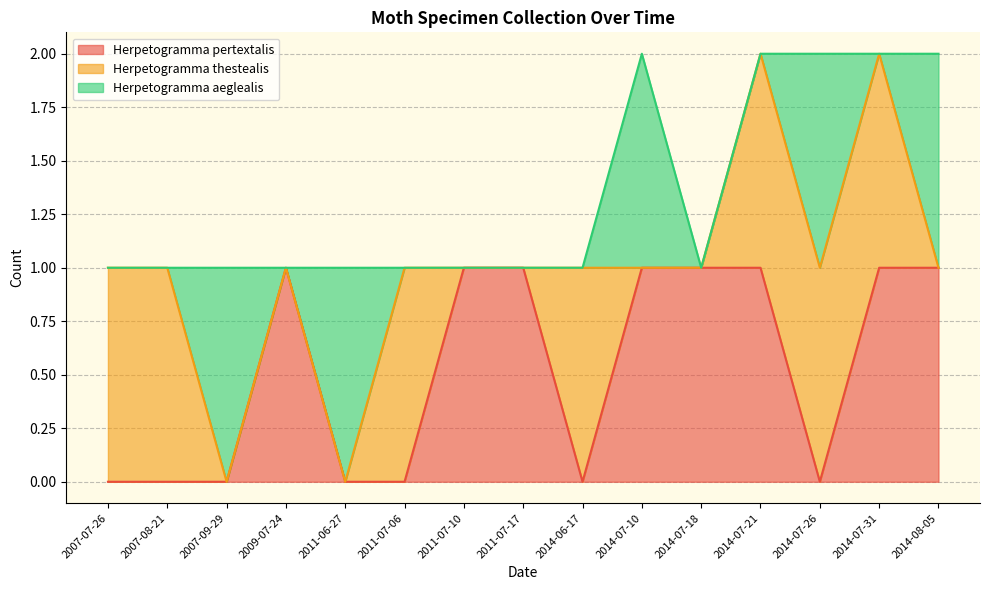

Does the chart have visible grid lines?

Yes